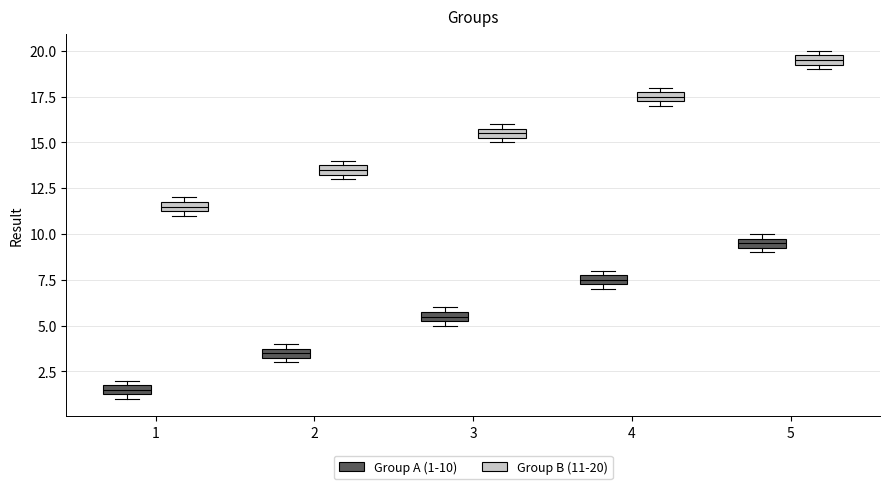

Where is the lower edge of the box for 2 (Group A (1-10)) on the y-axis? The values are not printed on the chart, so give them approximately, as read against the axis.

3.5